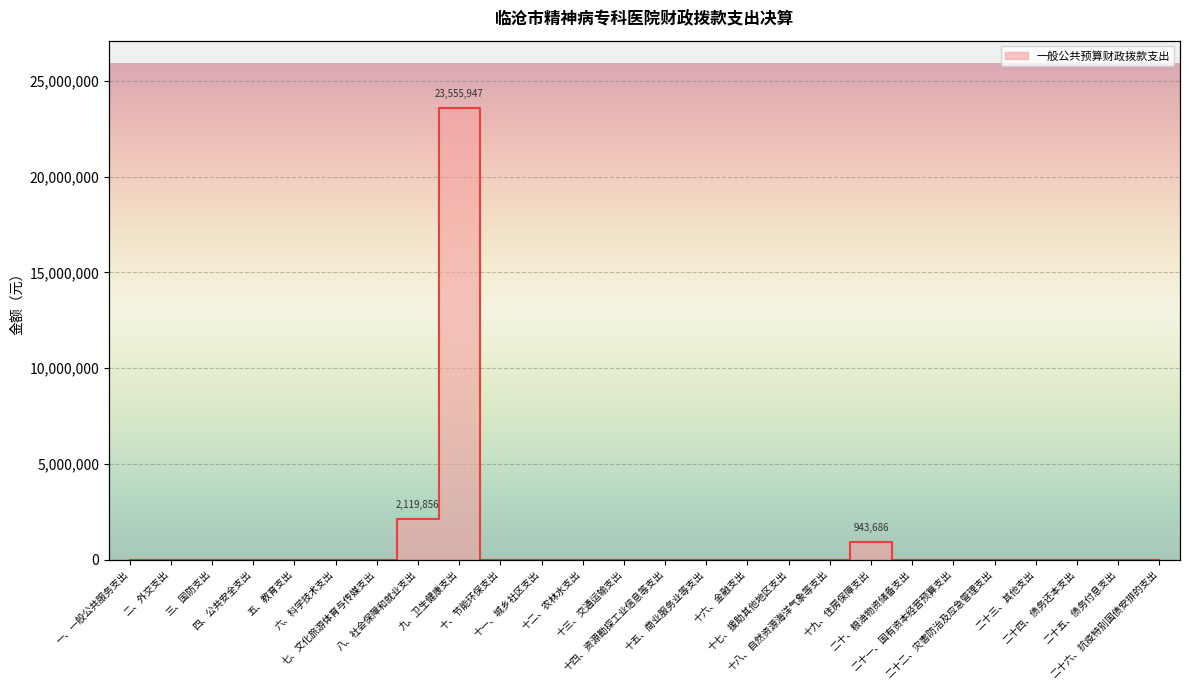

Reading left to right, extract all data points from this chart.

0.0	0.0	0.0	0.0	0.0	0.0	0.0	2119856.4	23555946.6	0.0	0.0	0.0	0.0	0.0	0.0	0.0	0.0	0.0	943686.0	0.0	0.0	0.0	0.0	0.0	0.0	0.0